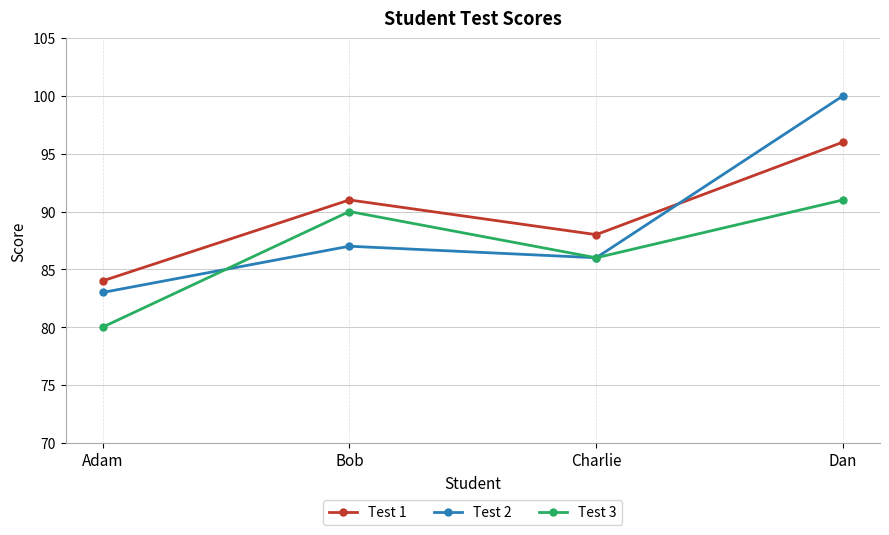

What is the average value of the Test 1 series?

90